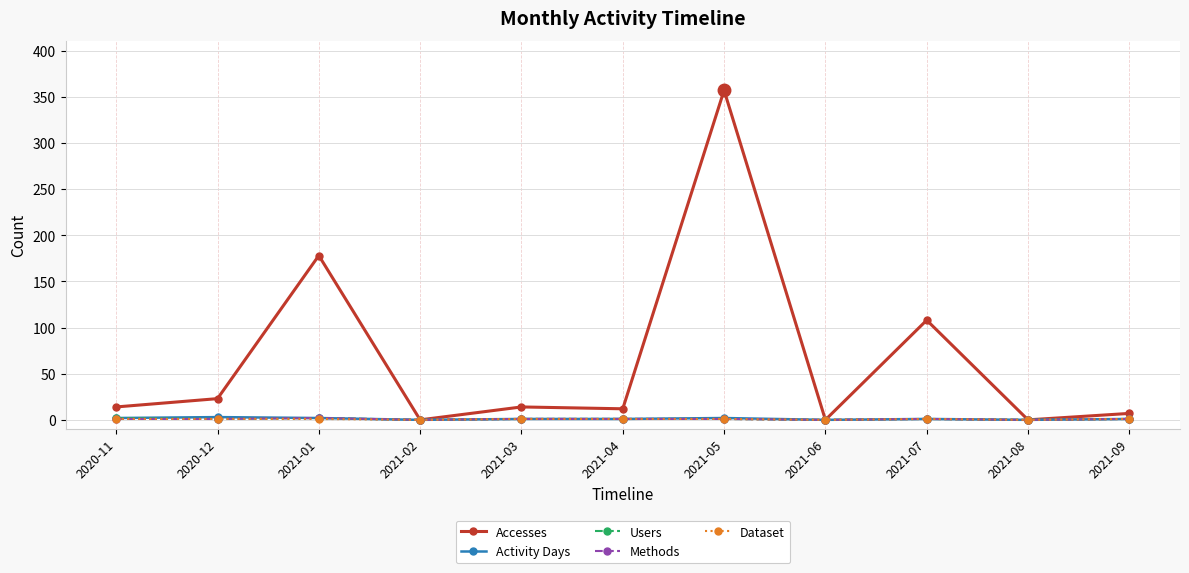

What is the difference between the maximum and minimum values in the Methods series?

2